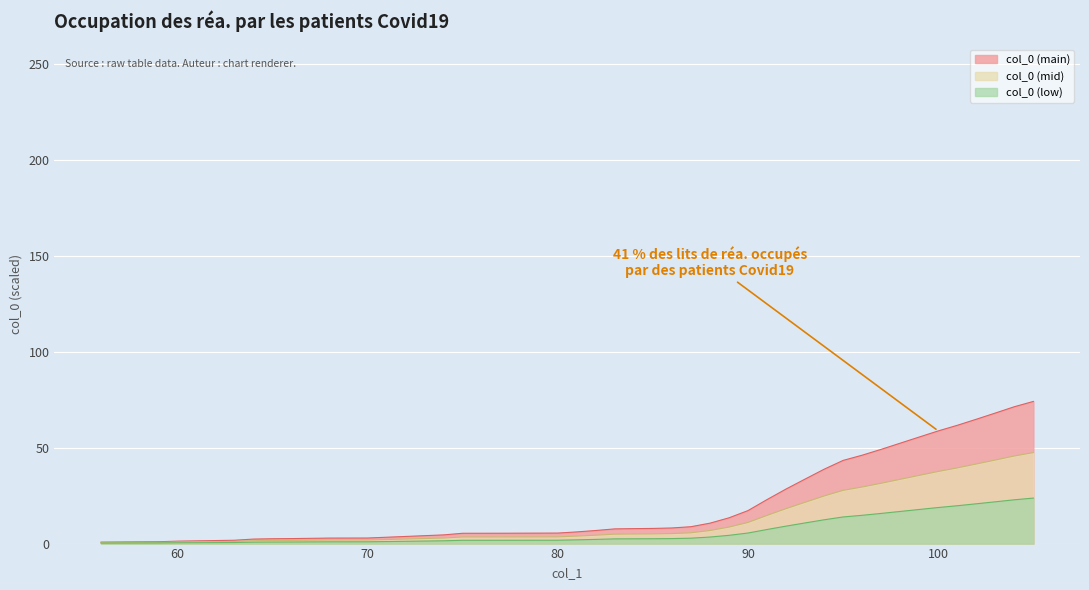

How many lines are shown in the chart?

3